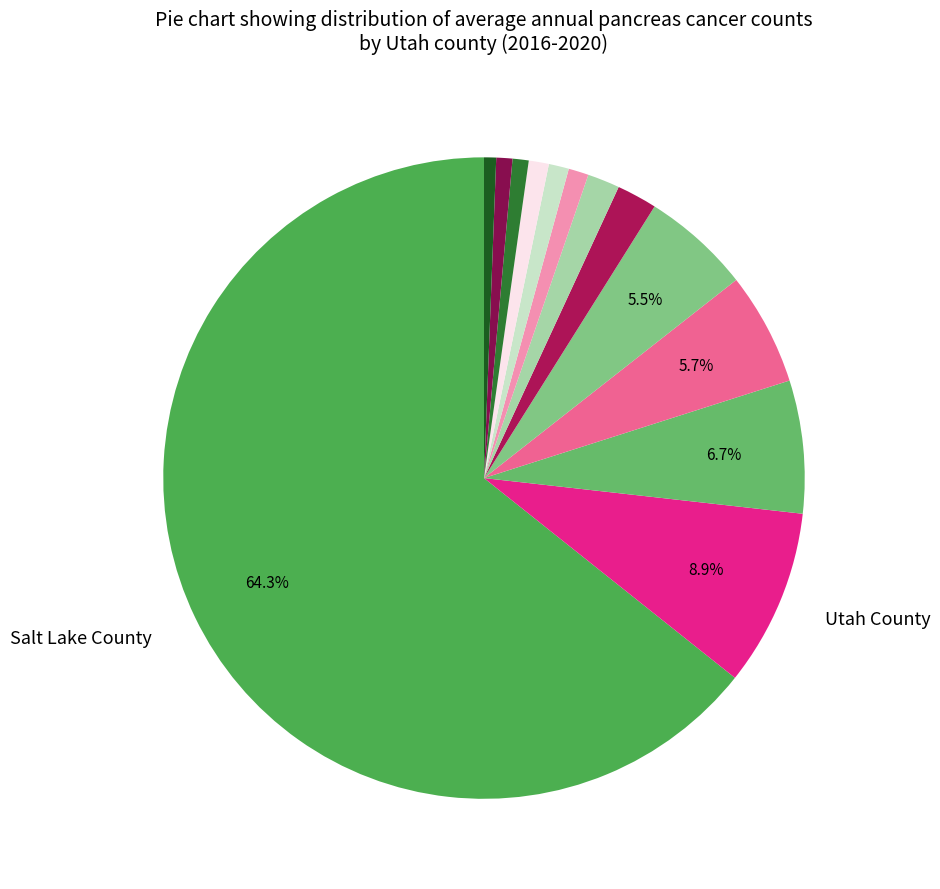

Count the number of slices in the pie.

13